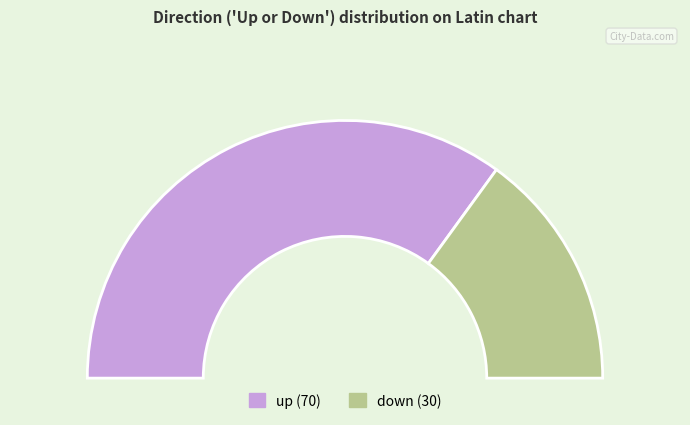

To the nearest percent, what is the difference between the largest and smallest slice percentages?

40%